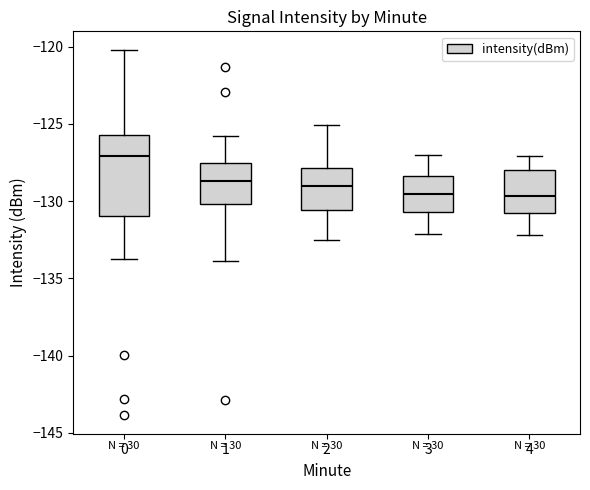

Which box has the highest median line?

0